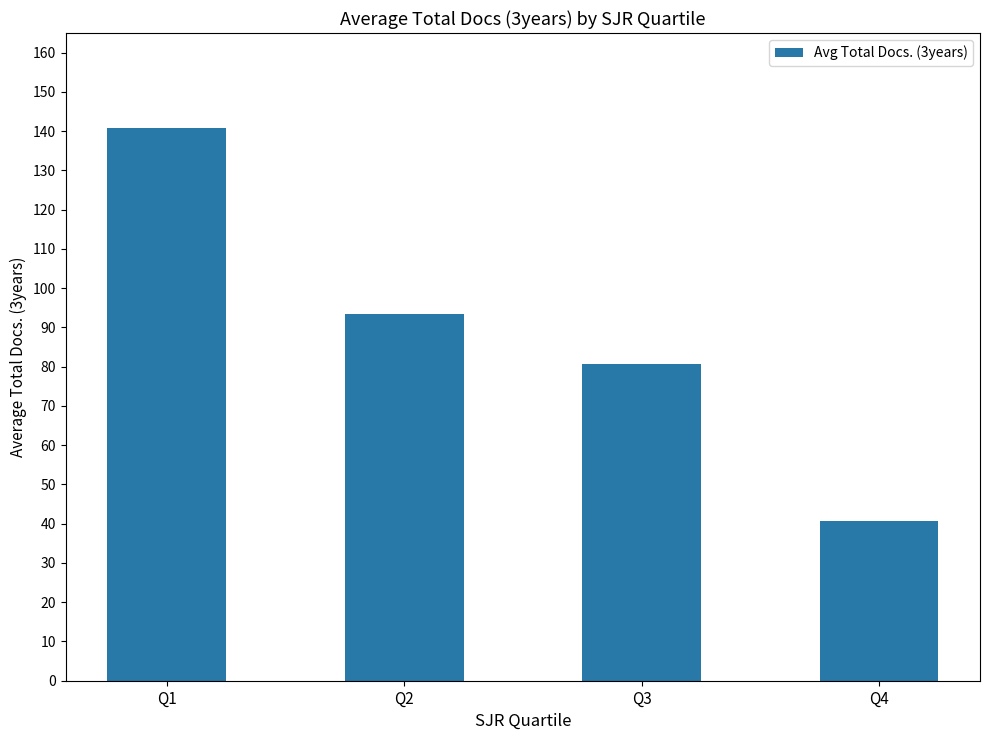

What is the value of the 4th bar from the left?

40.7